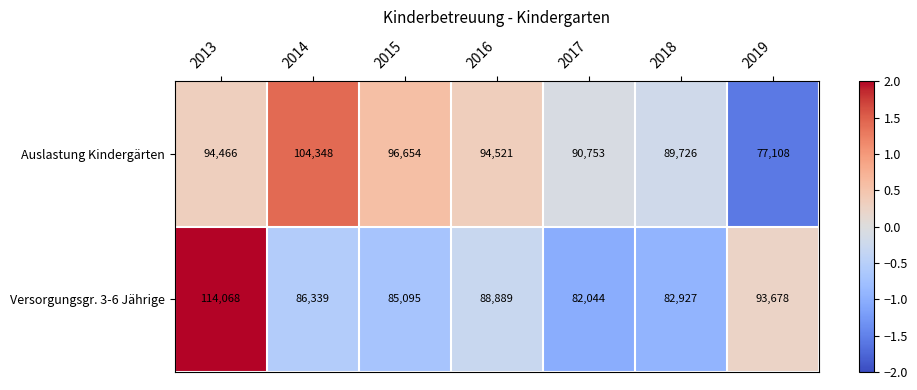

What is the difference between the Versorgungsgr. 3-6 Jährige values at 2017 and 2018?

883